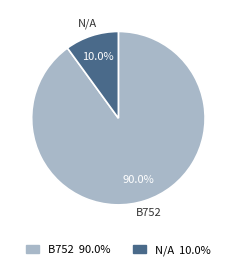

Combined, do B752 and N/A account for over 50%?

Yes